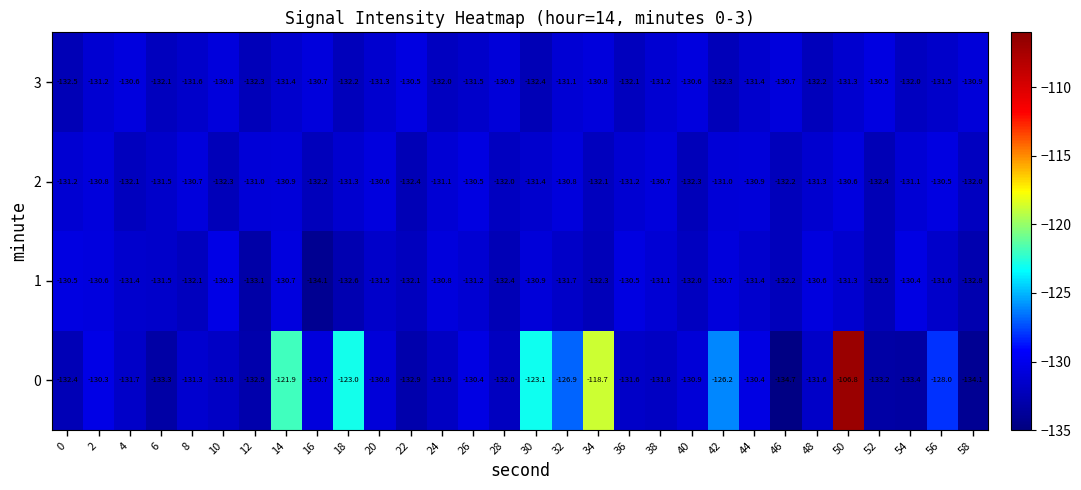

What value does the 2 series have at 58?

-132.0